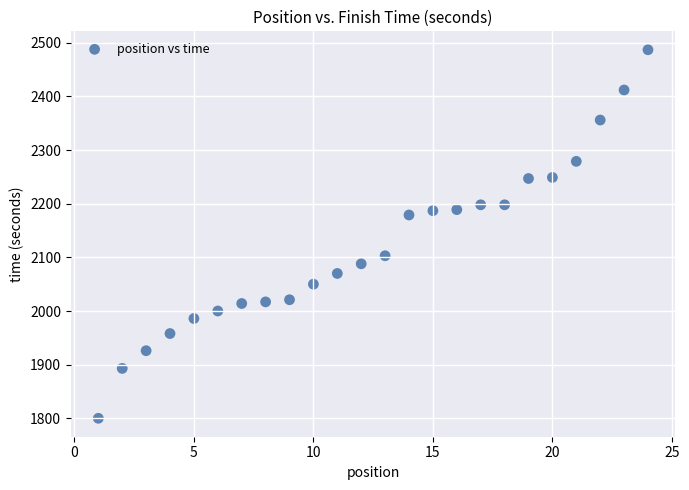

What is the range of X values (max minus min)?

23